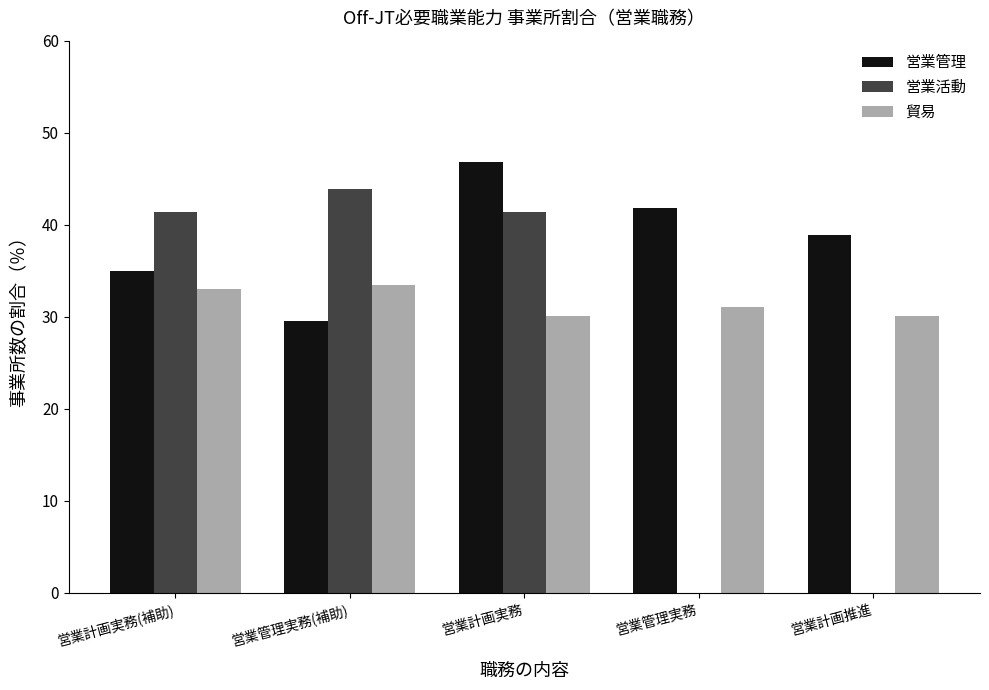

Reading left to right, transcribe all the data shown in this chart.

営業管理: 営業計画実務(補助)=35.0	営業管理実務(補助)=29.6	営業計画実務=46.8	営業管理実務=41.9	営業計画推進=38.9
営業活動: 営業計画実務(補助)=41.4	営業管理実務(補助)=43.8	営業計画実務=41.4	営業管理実務=0.0	営業計画推進=0.0
貿易: 営業計画実務(補助)=33.0	営業管理実務(補助)=33.5	営業計画実務=30.0	営業管理実務=31.0	営業計画推進=30.0